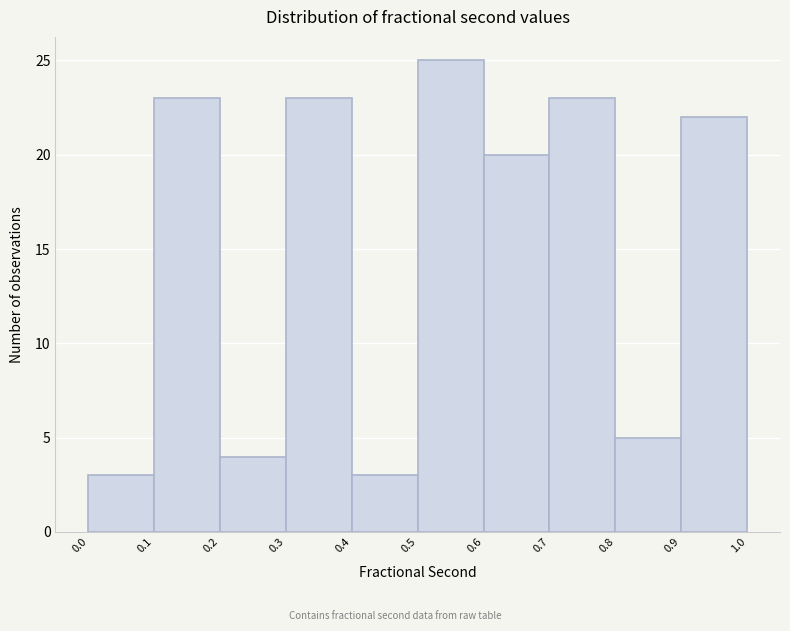

Which range on the x-axis has the tallest bar?

0.5 to 0.6